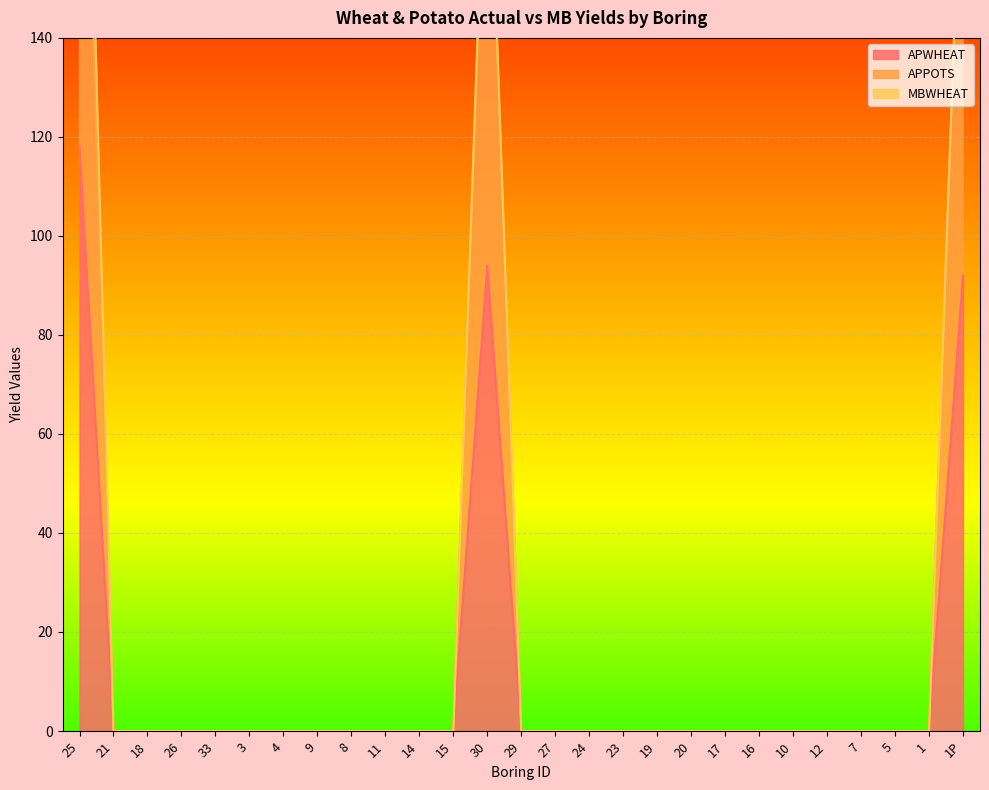

True or false: APWHEAT has a value of 42 at 3.

False